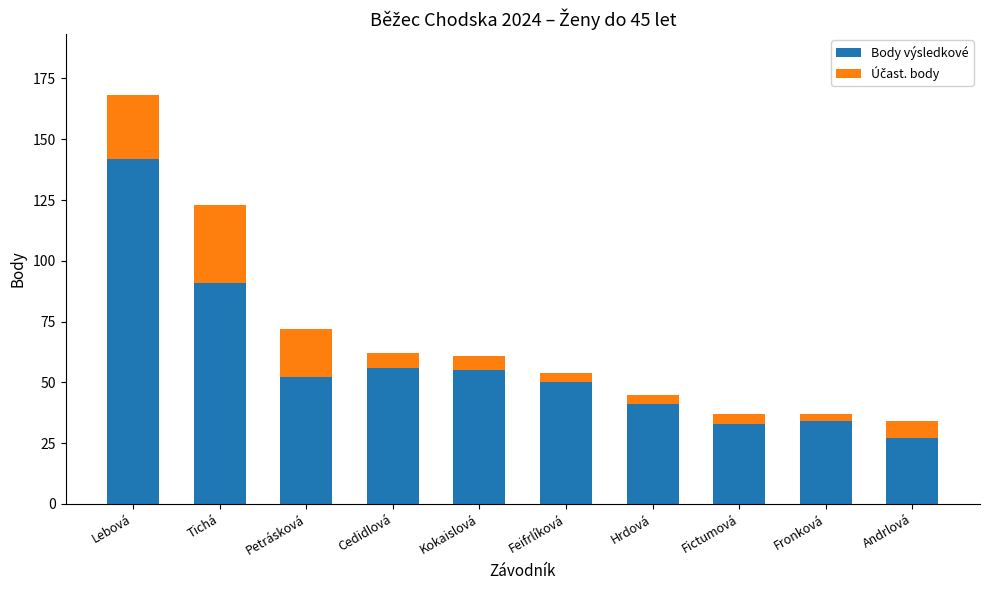

What is the sum of all Body výsledkové values?

581